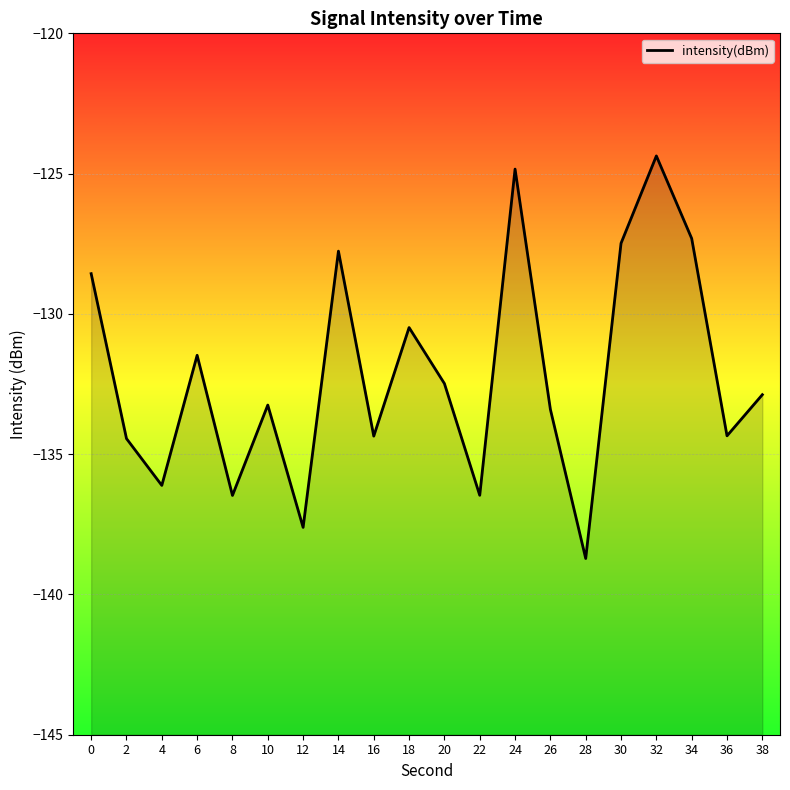

How many data points are less than -132?

12